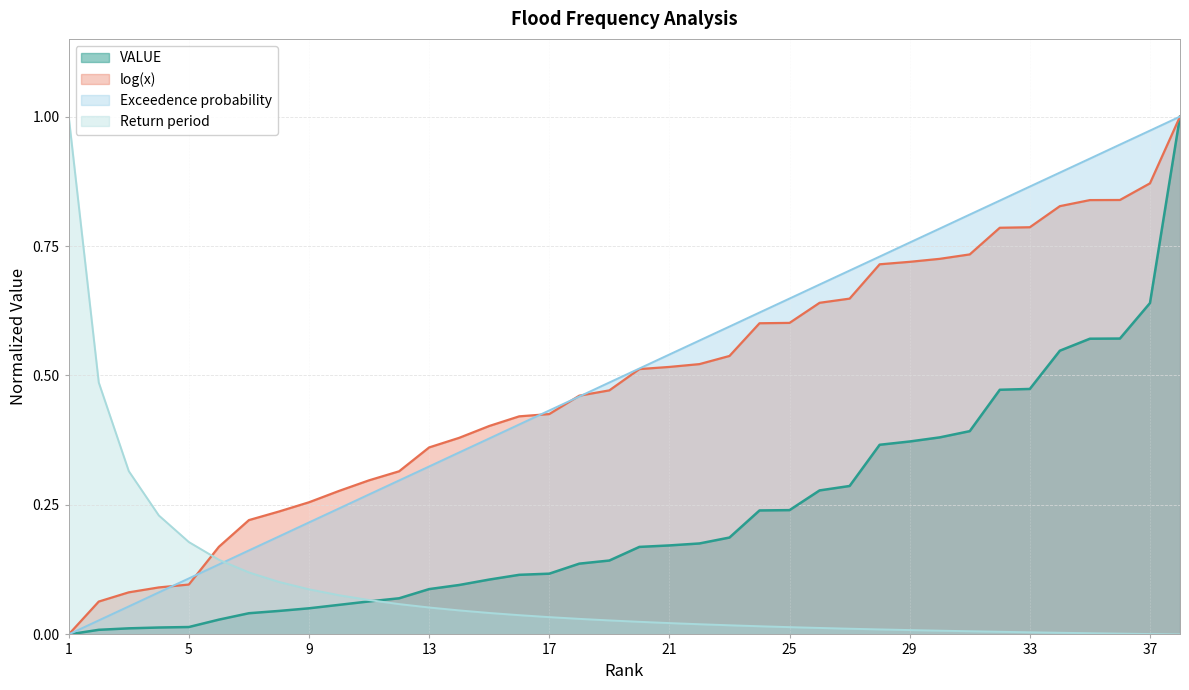

Does the chart display data point markers on the line(s)?

No